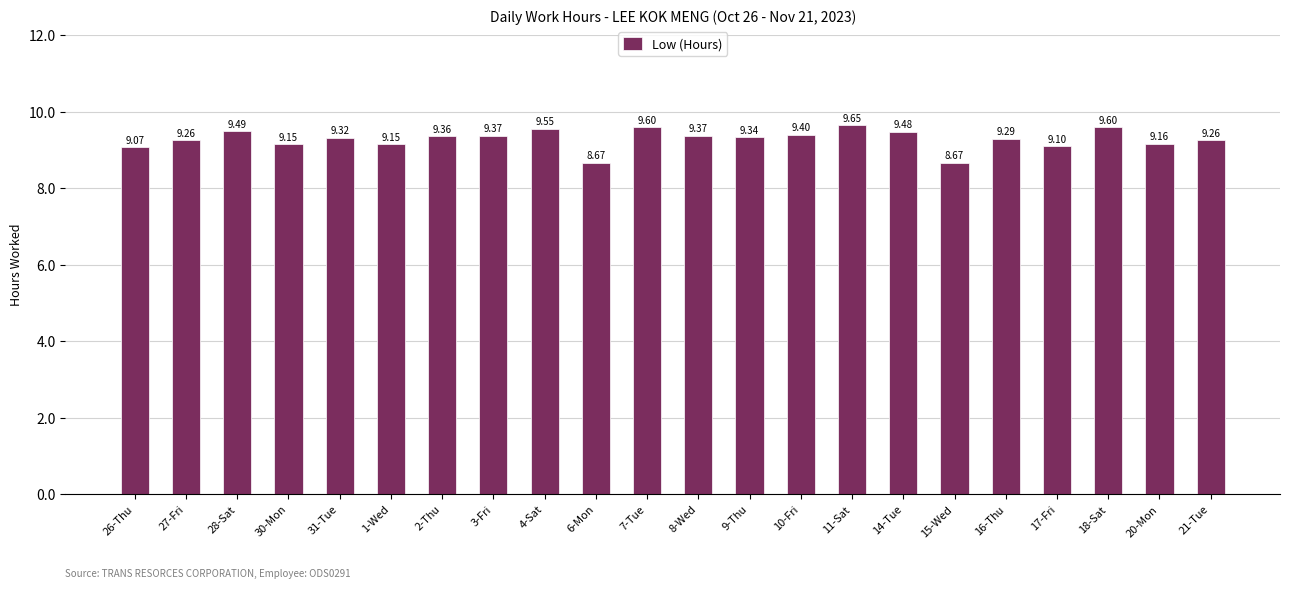

True or false: the data shows 13.8 at 8-Wed.

False